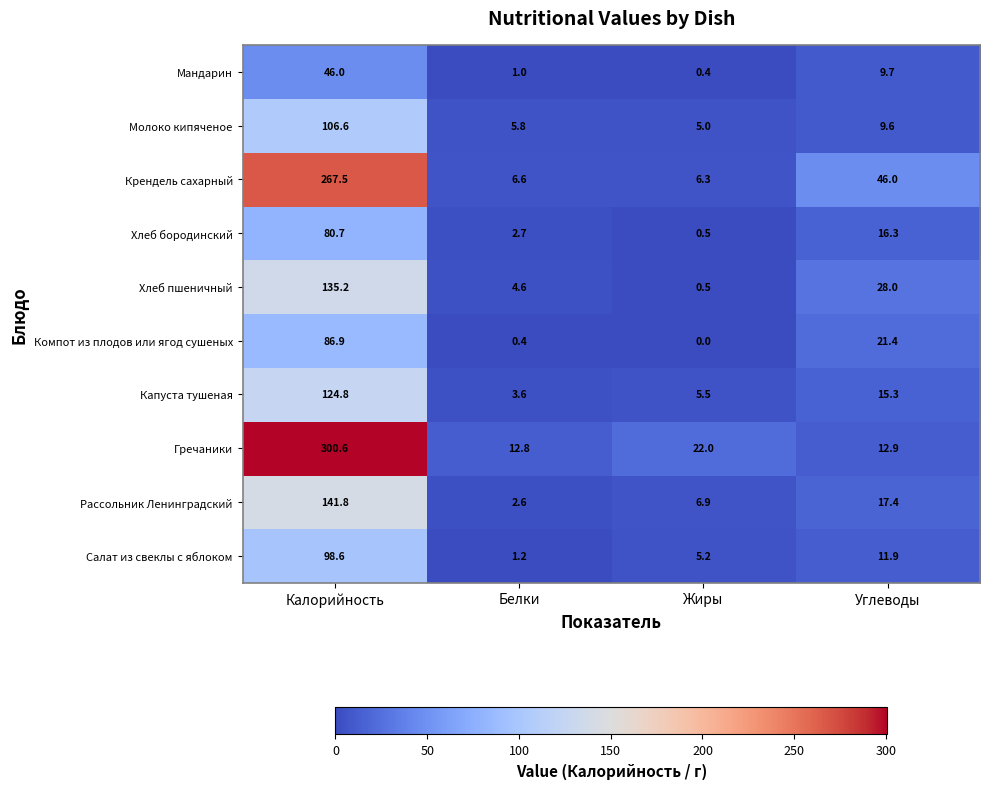

Where does the Крендель сахарный series first go above 46?

Калорийность